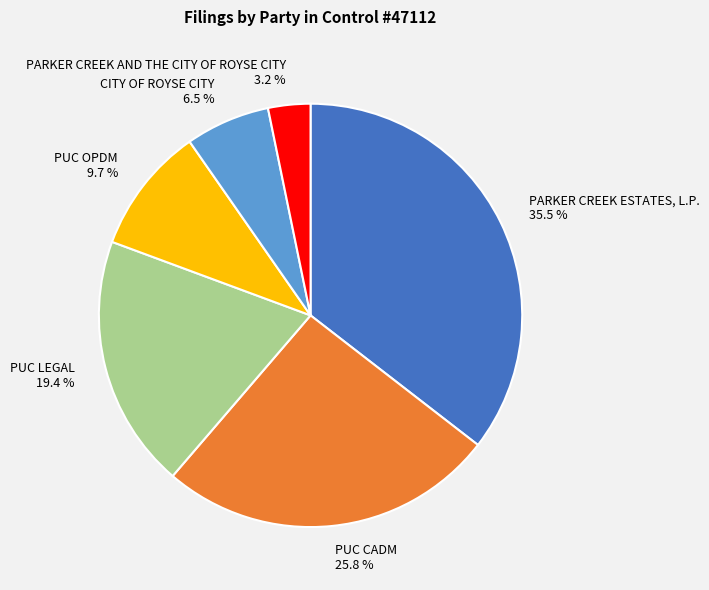

Which has a higher value, PARKER CREEK AND THE CITY OF ROYSE CITY or PUC LEGAL?

PUC LEGAL